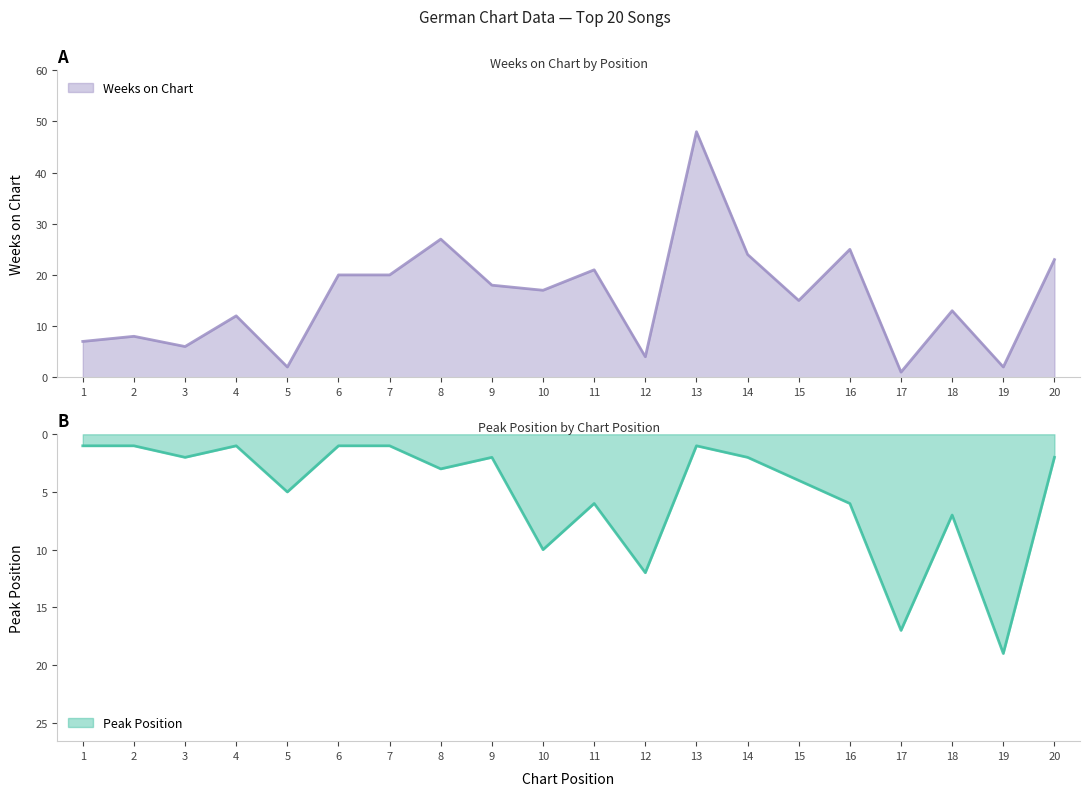

What is the difference between the highest and lowest values at 9?

16